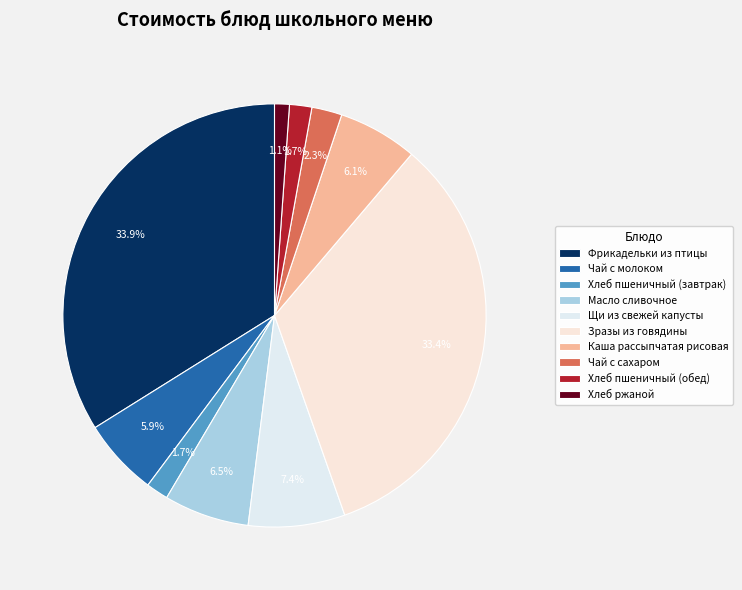

Is it true that Хлеб ржаной is 9% of the pie?

False